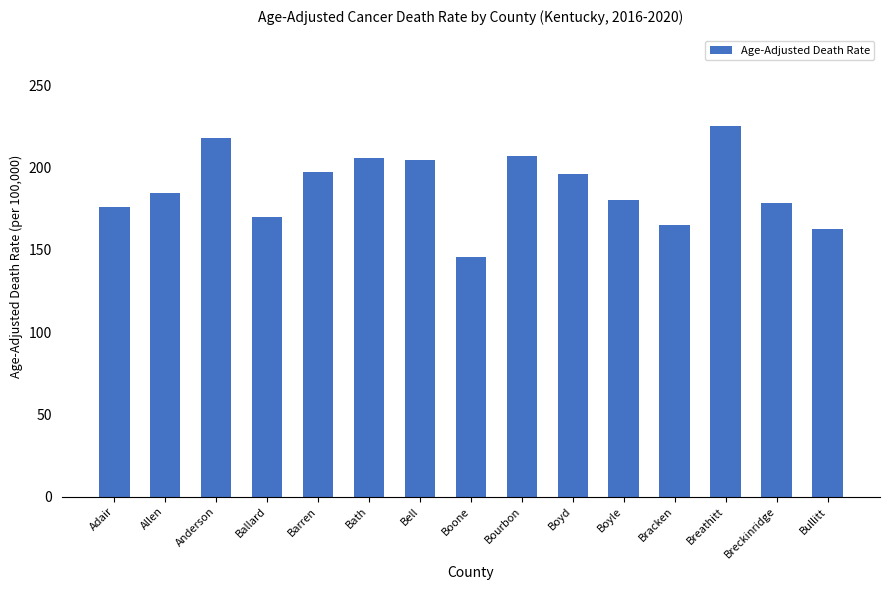

How many data points does each series have?

15